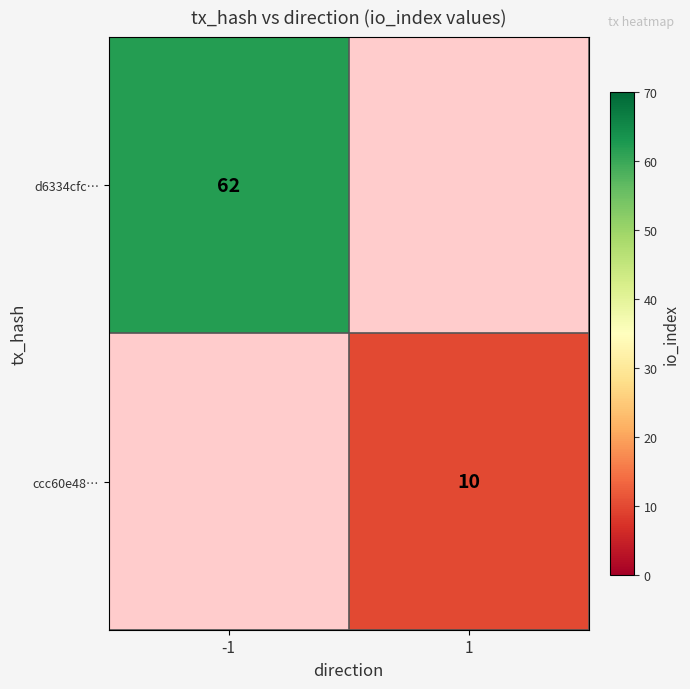

Is it true that ccc60e48… equals 4 at 1?

False